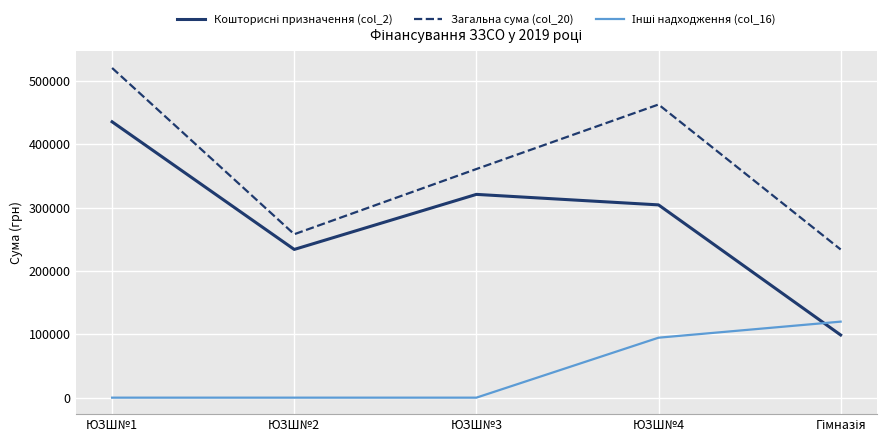

What is the difference between the maximum and minimum values in the Загальна сума (col_20) series?

286415.4